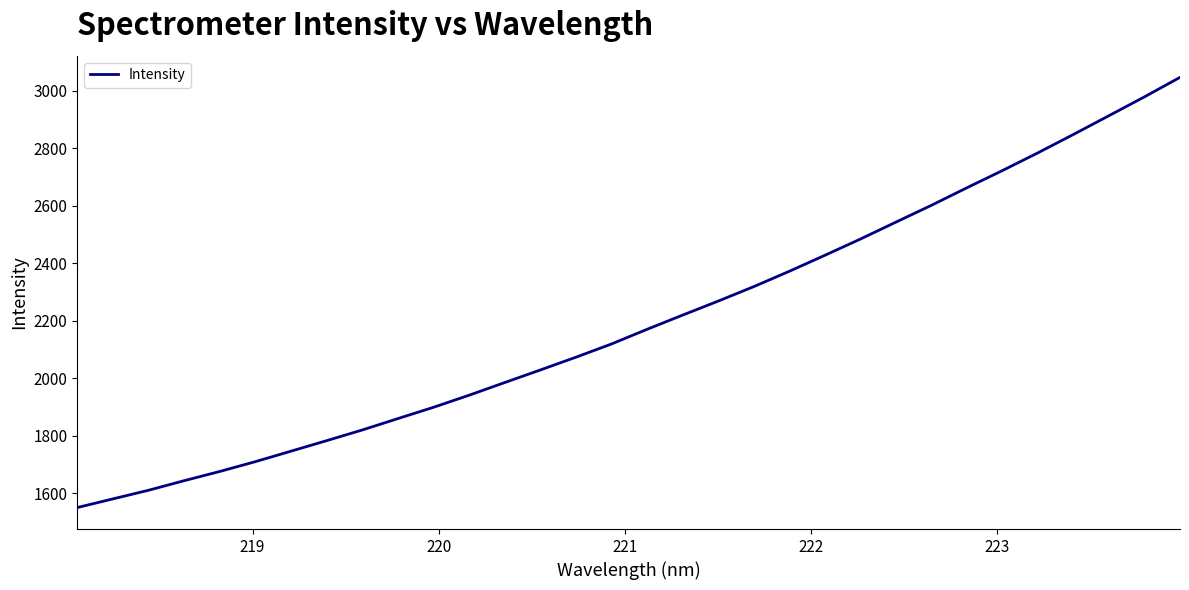

What is the maximum value shown in the chart?

3047.1